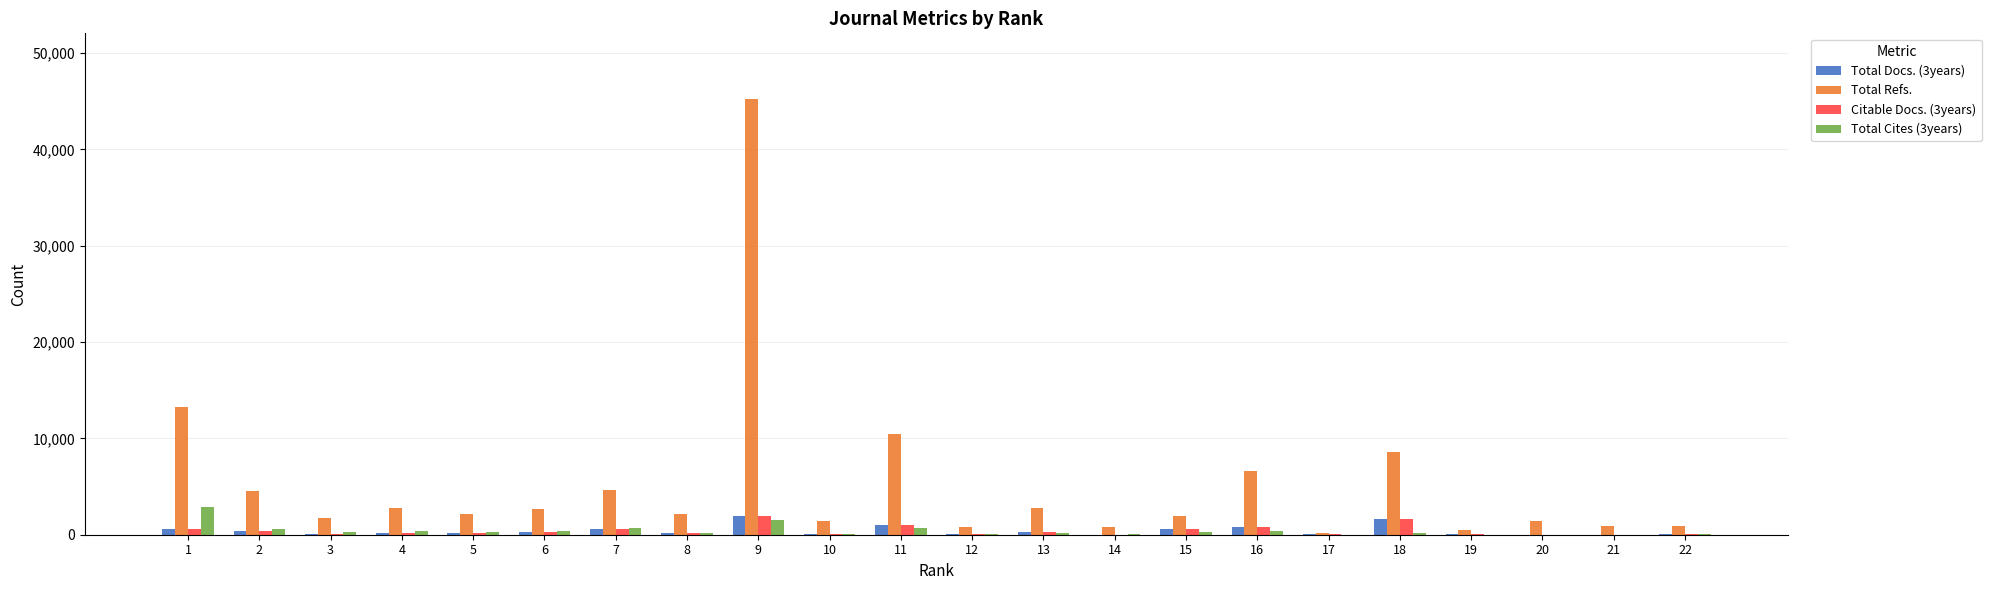

The value of Total Cites (3years) at 13 is 175. True or false?

True